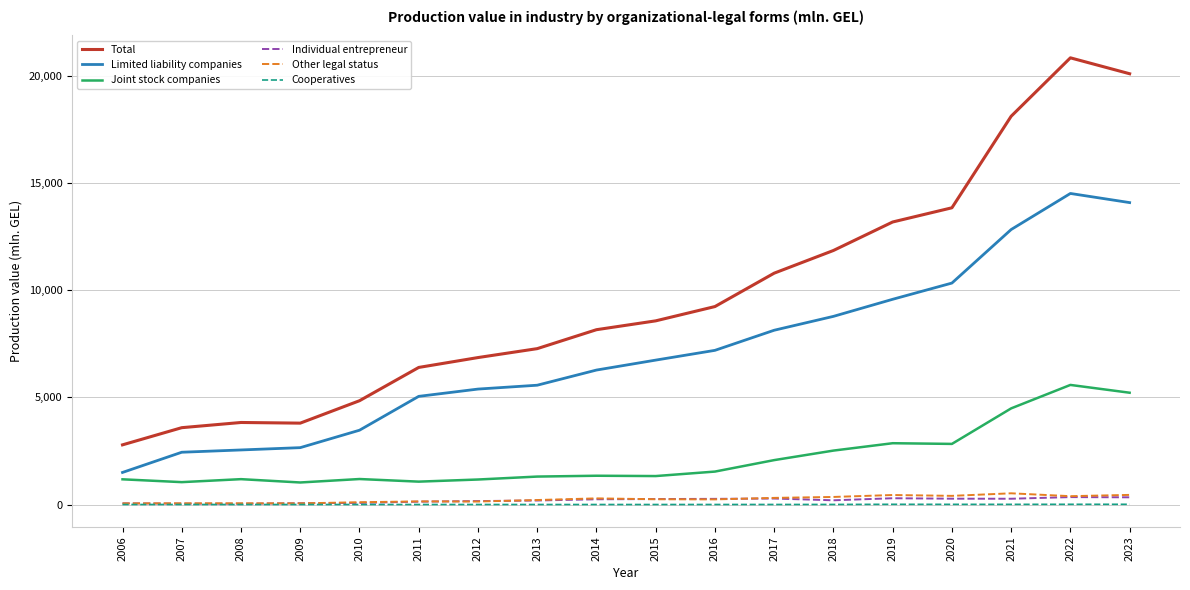

The Total series shows 30373.7 at 2021. True or false?

False